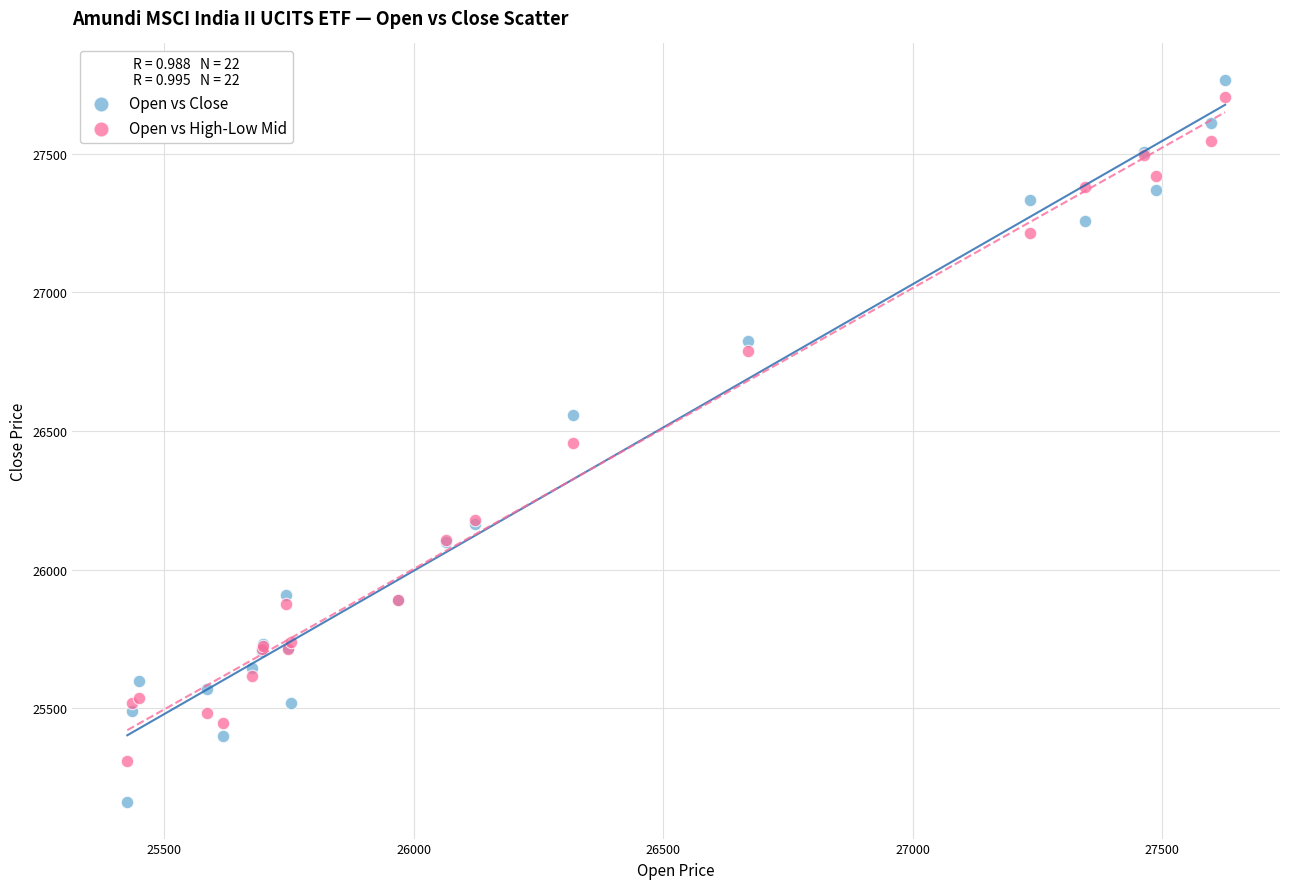

Which series contains the highest Y value?

Open vs Close